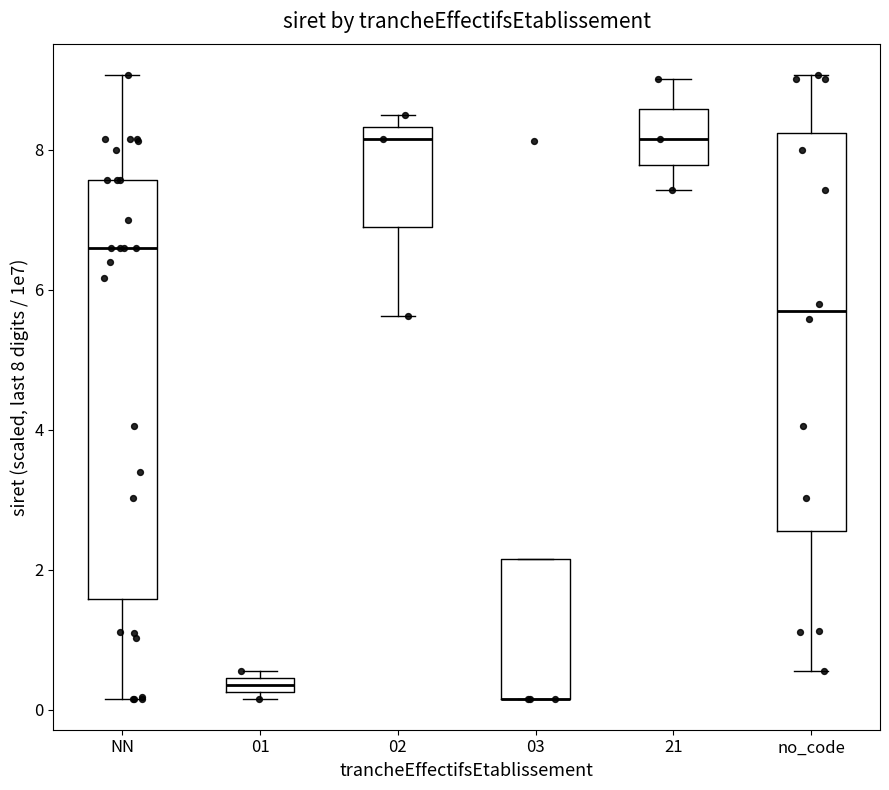

Comparing the boxes themselves (not the whiskers), which one is the tallest?

NN